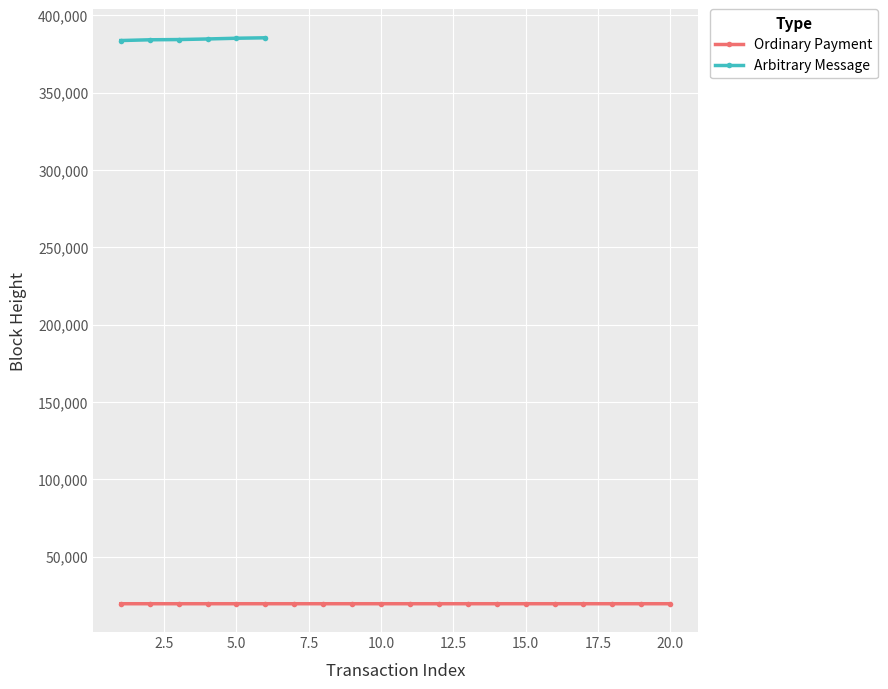

What is the highest value of the Ordinary Payment series?

19521